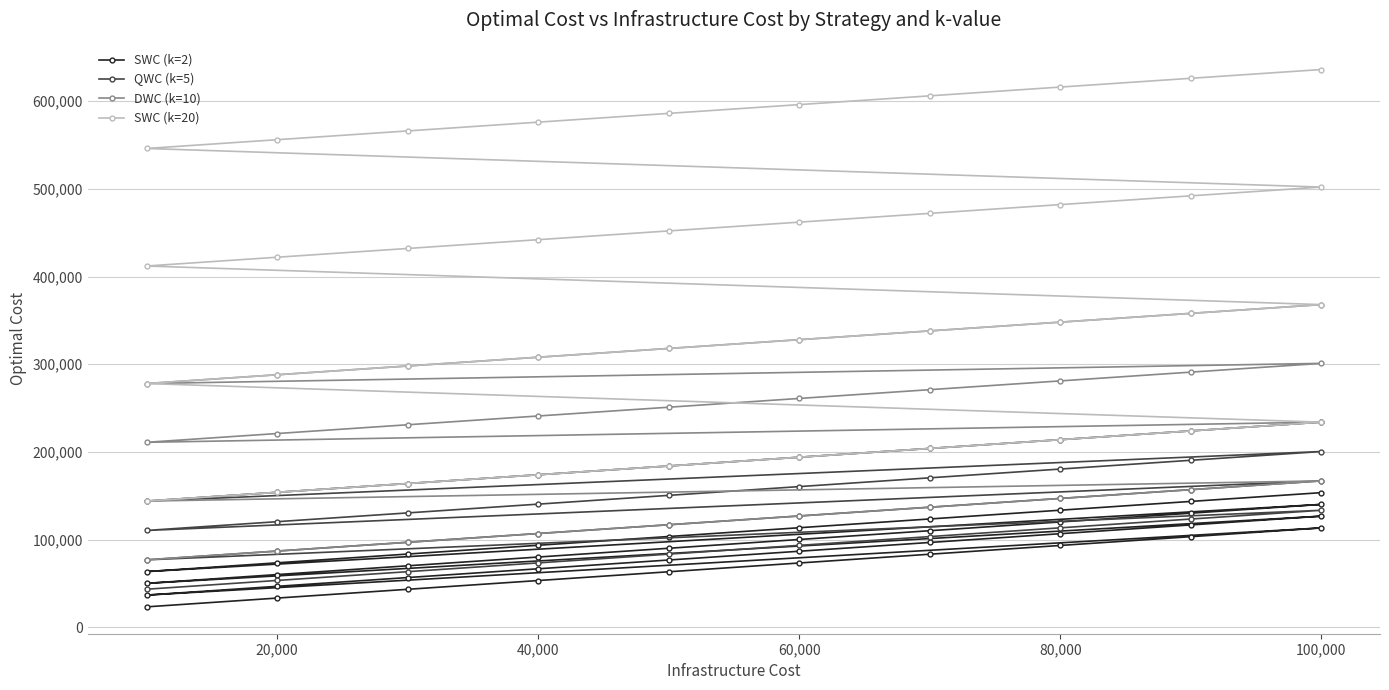

What are all the series names shown in the legend?

SWC (k=2), QWC (k=5), DWC (k=10), SWC (k=20)